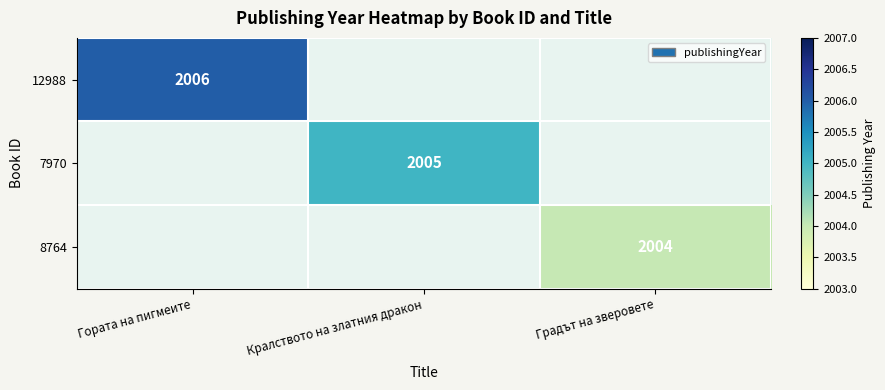

The value of 12988 at Гората на пигмеите is 641. True or false?

False